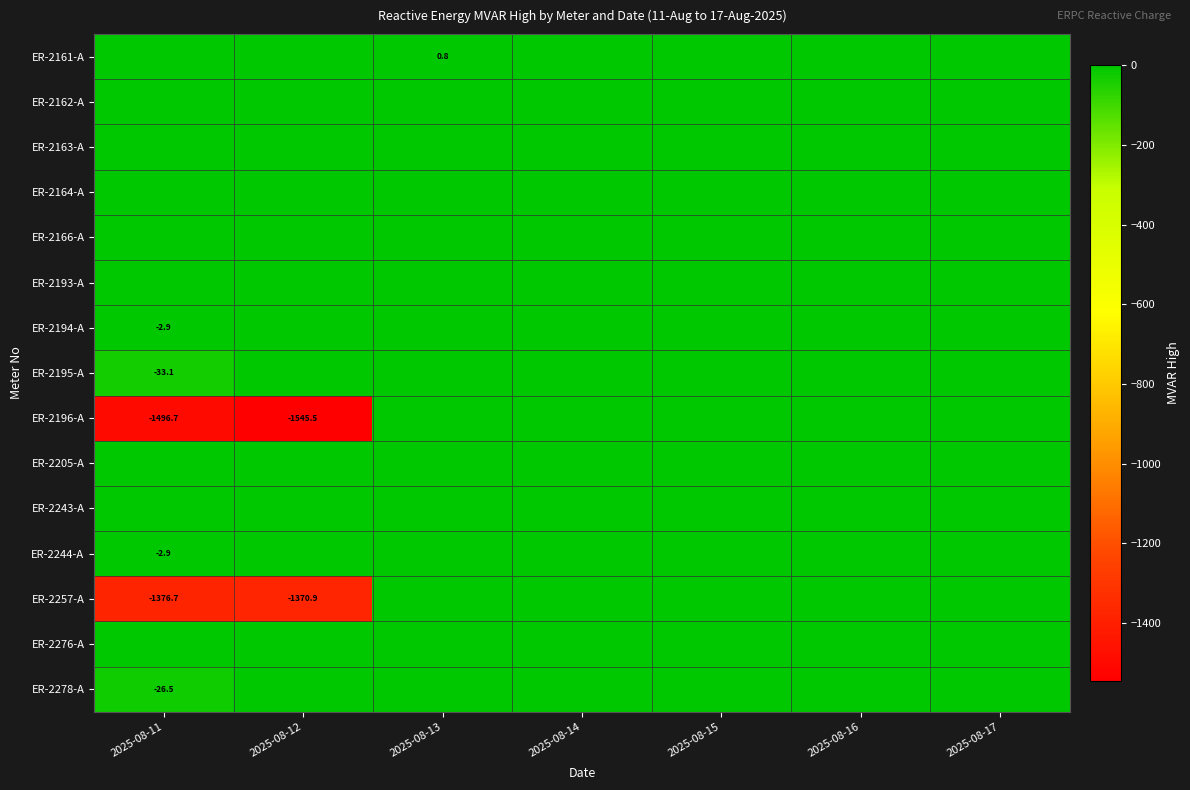

The ER-2278-A series shows -26.5 at 2025-08-11. True or false?

True